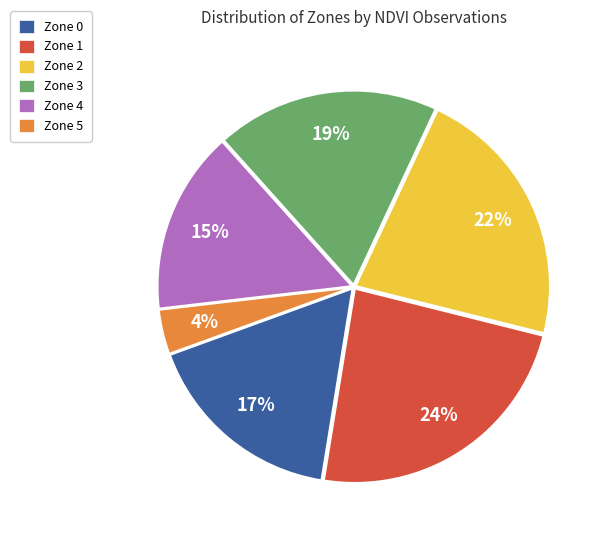

Between Zone 1 and Zone 4, which is larger?

Zone 1